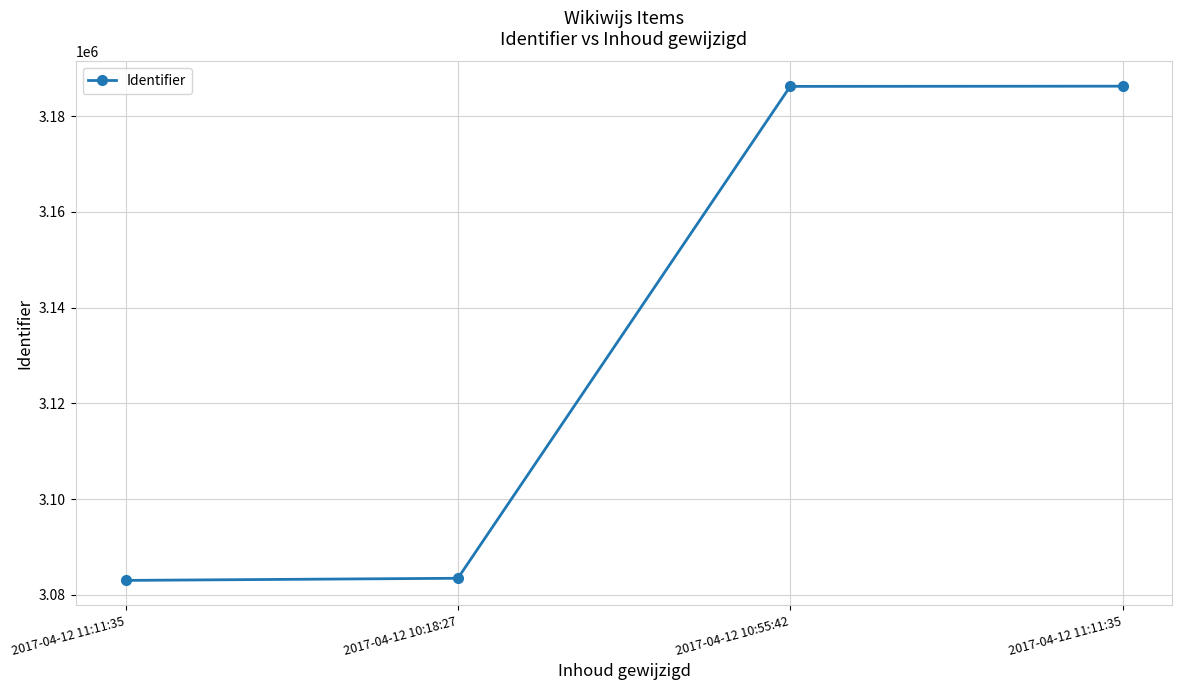

How many data points does each series have?

4